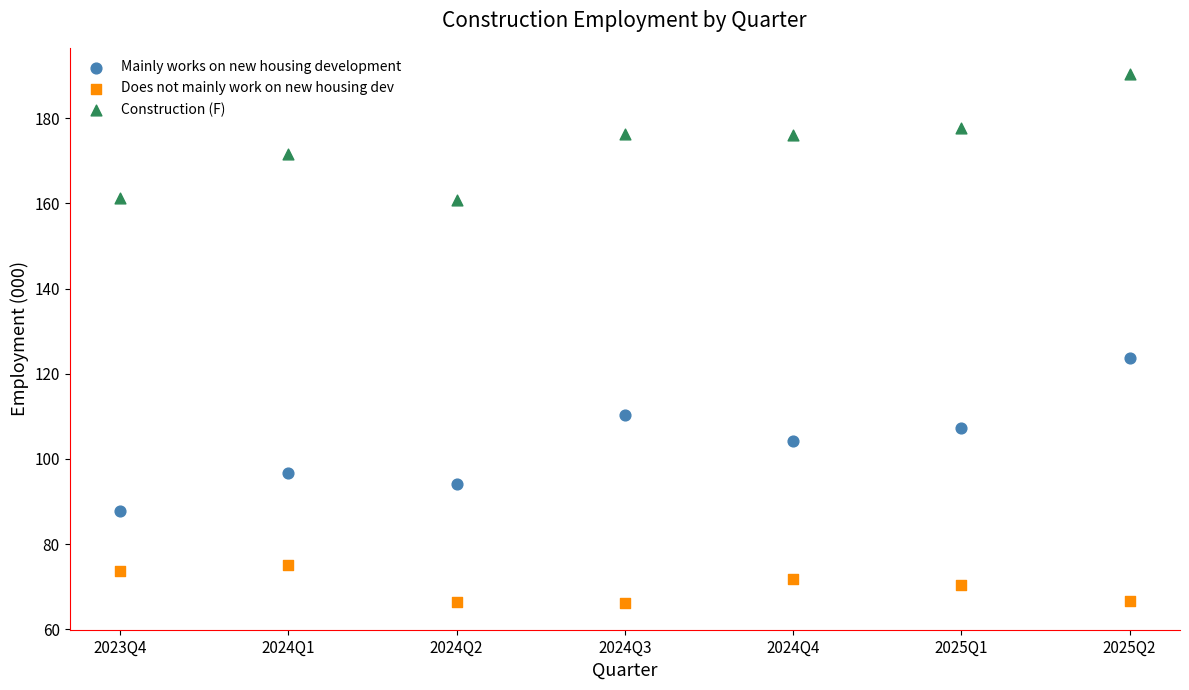

Across all series, what Y value is closest to 128?

123.7